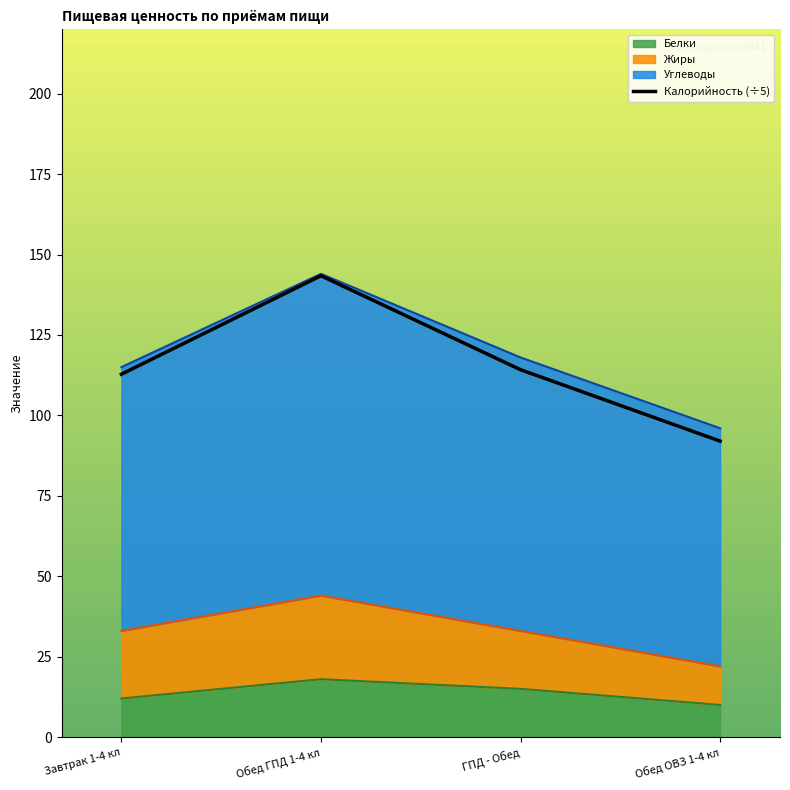

Which has a higher value, Завтрак 1-4 кл or Обед ОВЗ 1-4 кл?

Завтрак 1-4 кл